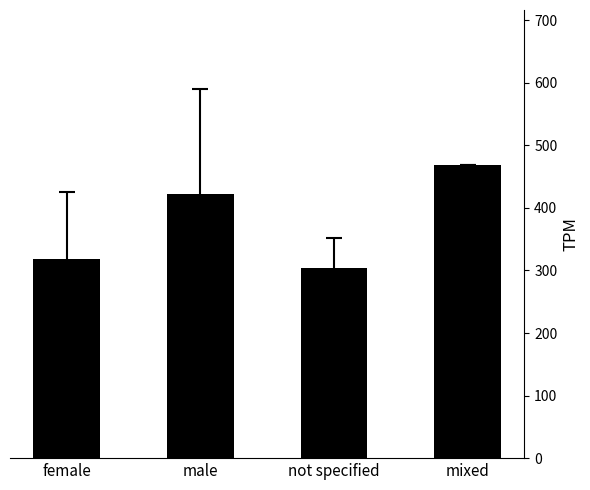

Between mixed and not specified, which is larger?

mixed